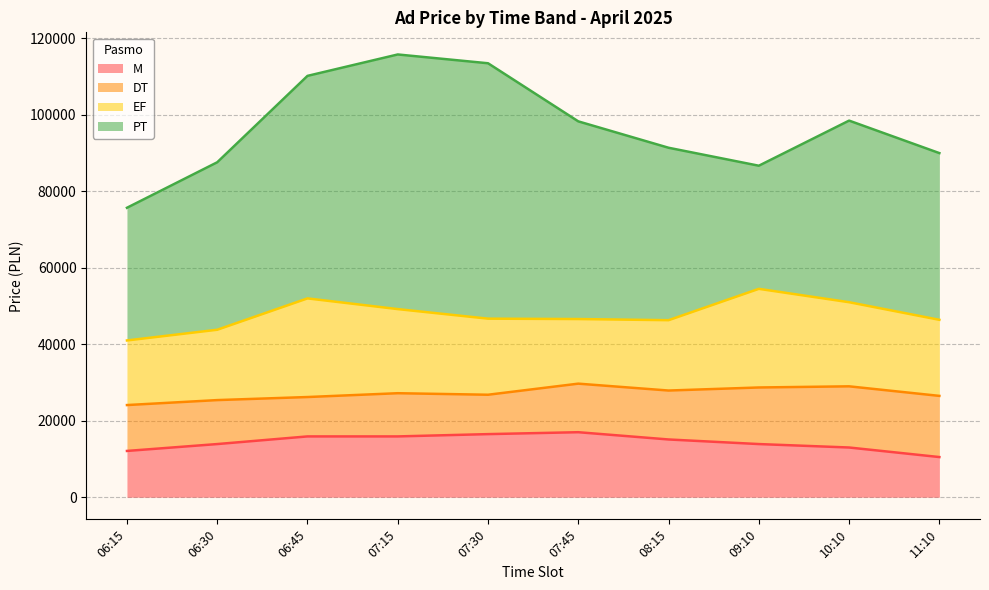

True or false: PT and DT cross at least once.

False